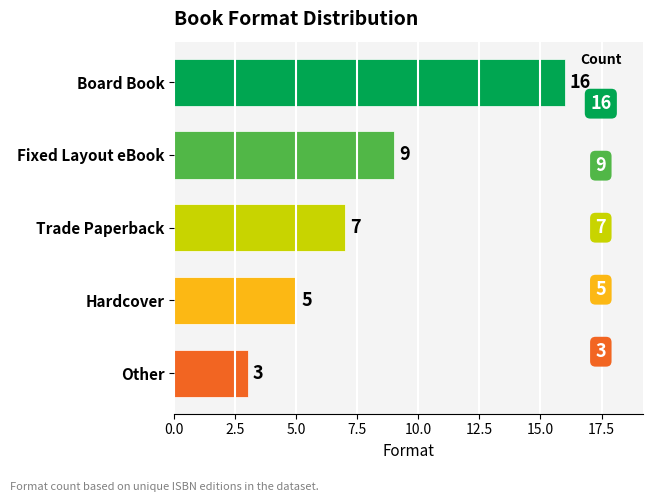

What is the average value?

8